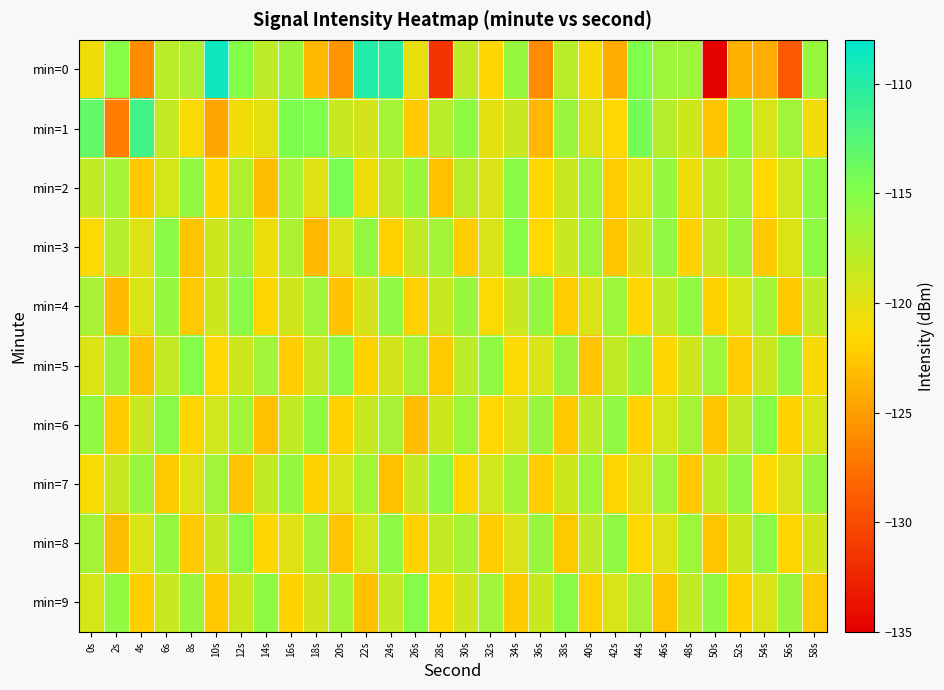

How many distinct data groups are displayed?

10